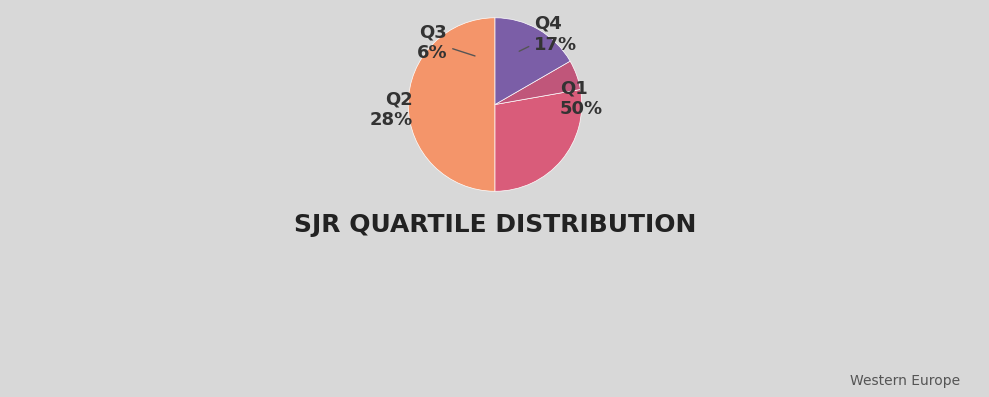

How many segments does this pie chart have?

4